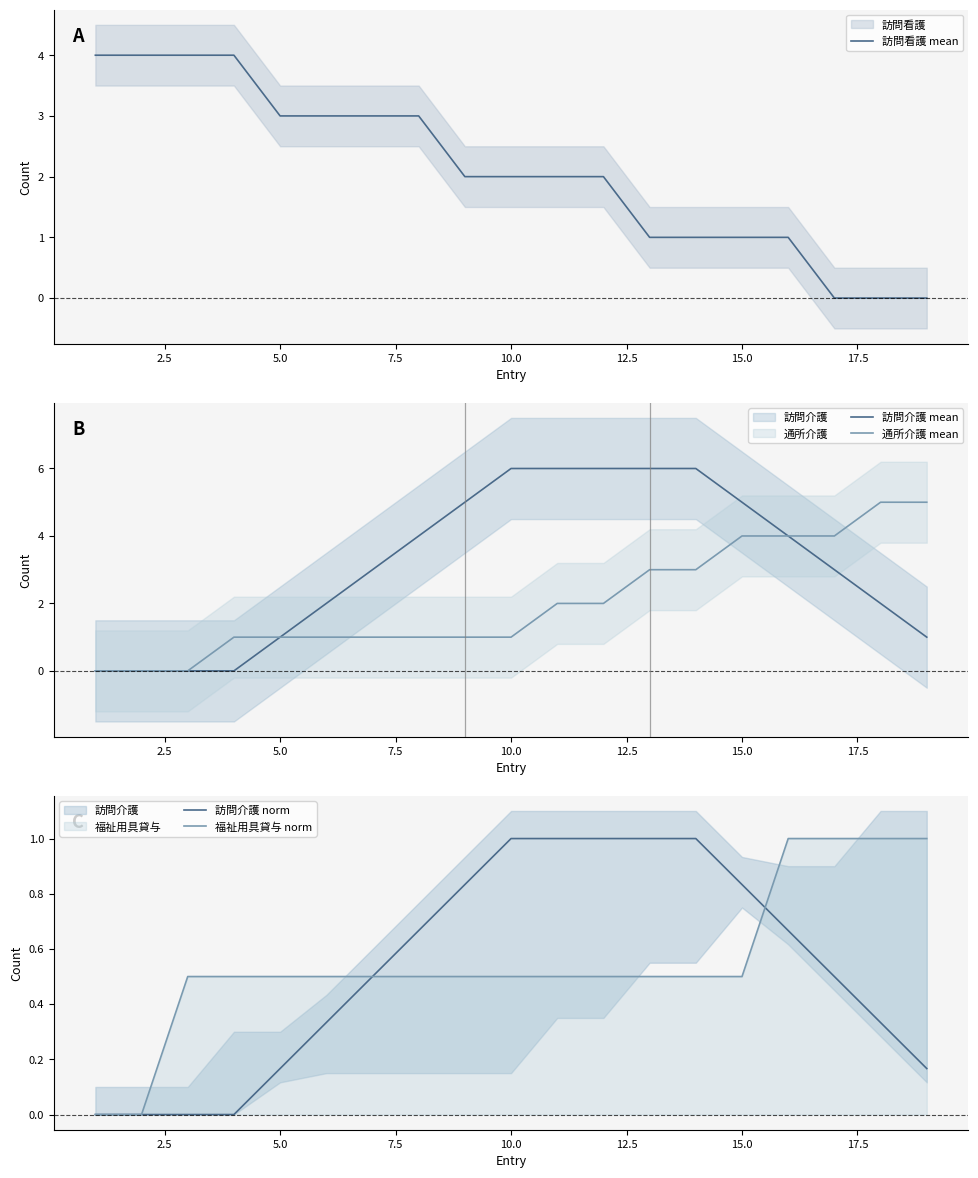

Which series has the largest total across all categories?

訪問介護 mean